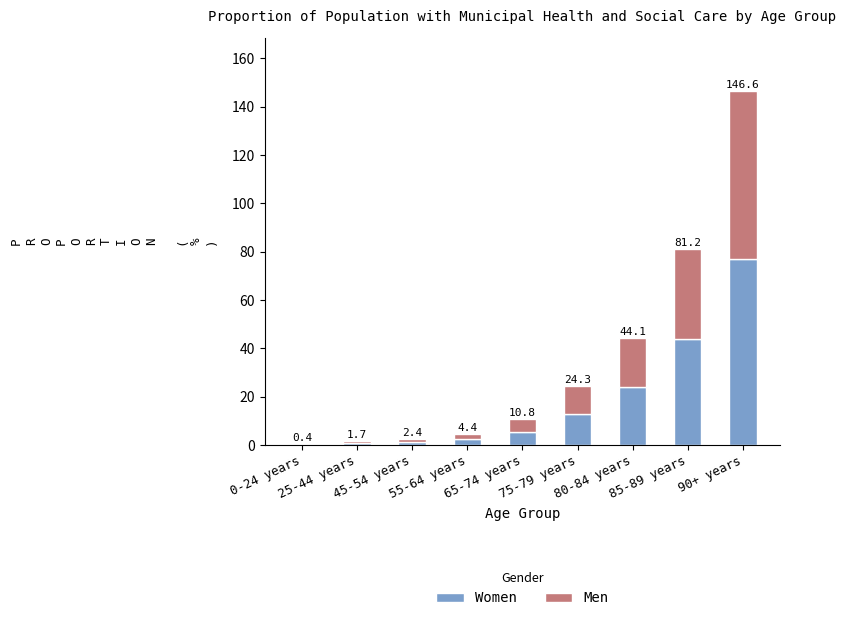

Rank the series at 55-64 years from highest to lowest value.

Women, Men